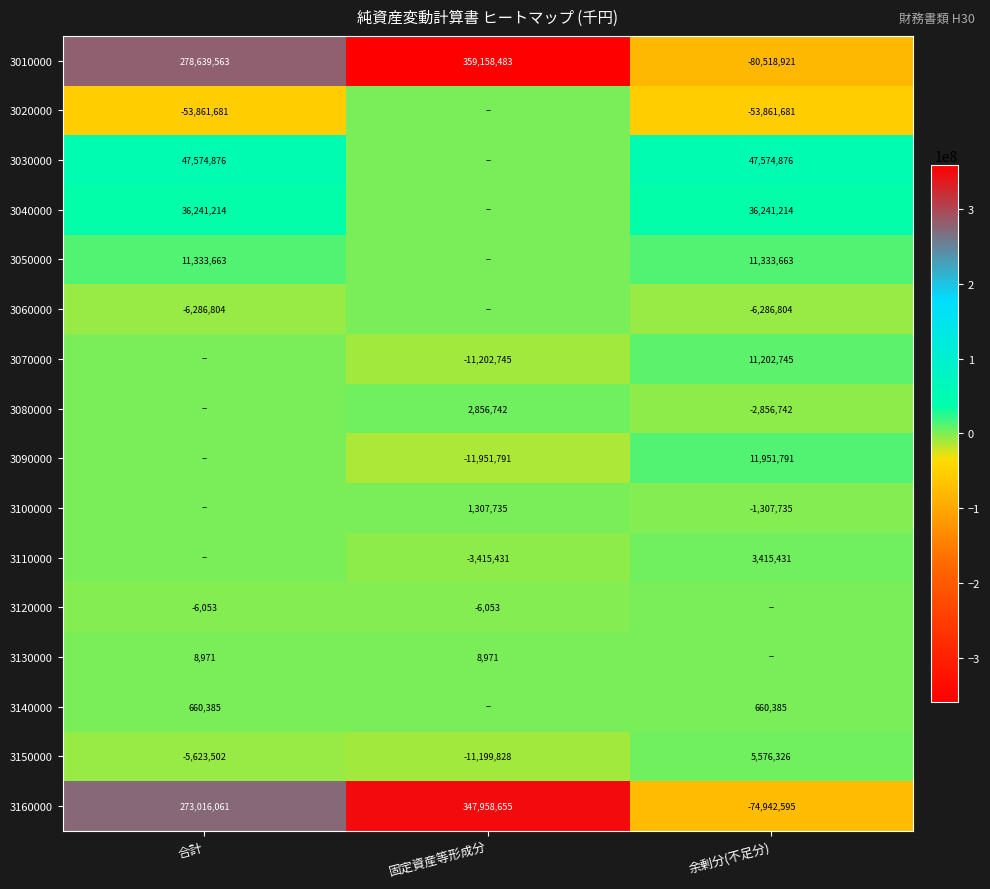

What is the sum of all 3010000 values?

557279125